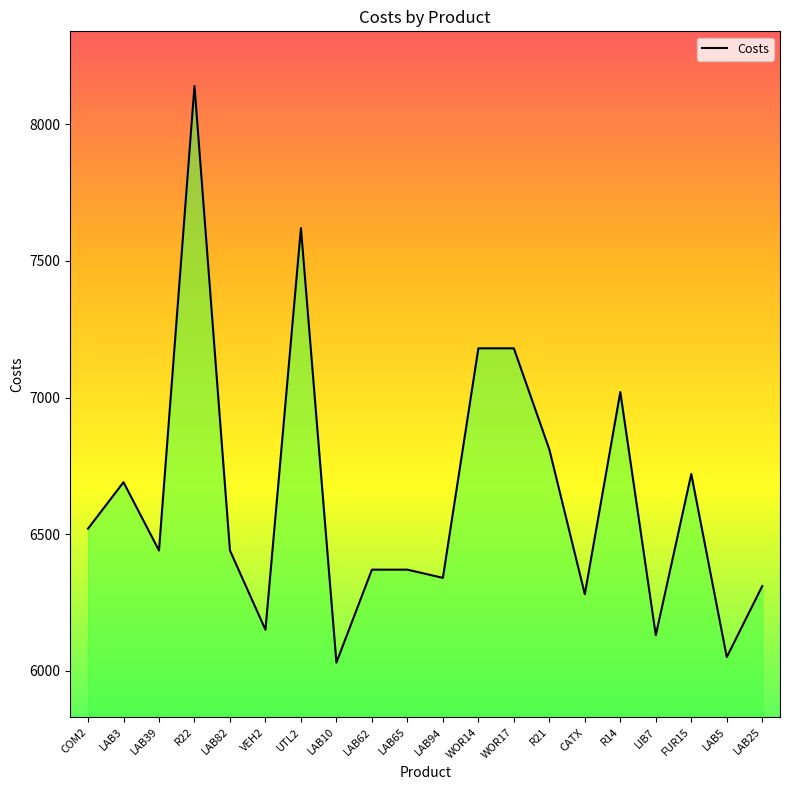

How many interior local valleys (lower than both neighbors) does the data have?

7